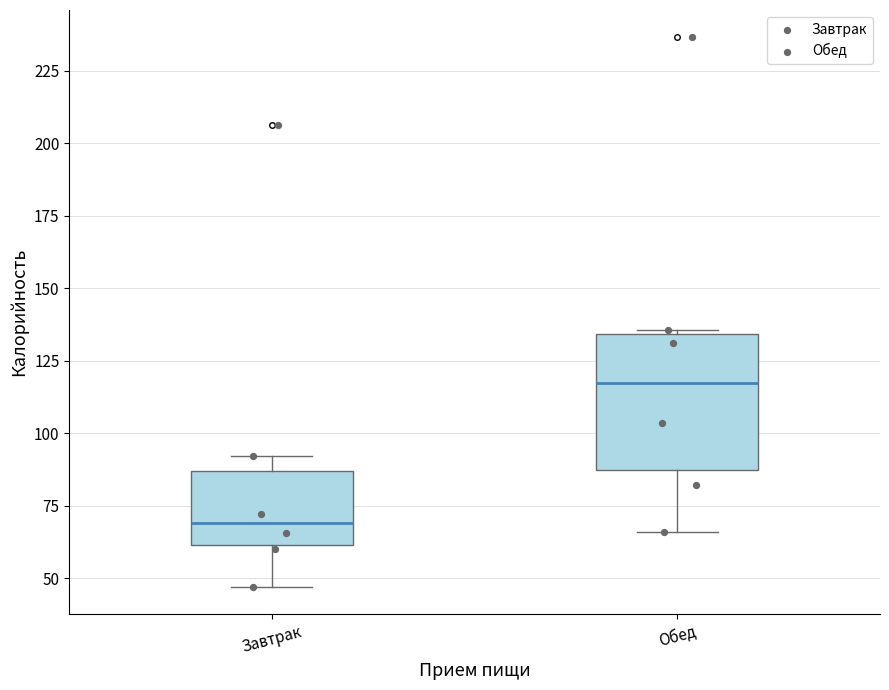

Reading left to right, transcribe this box plot: for each box, give where its median line is, the range the box spans, and where its two whiskers end, as read against the y-axis. The values are not printed on the chart, so give them approximately, as read against the axis.

Завтрак: median 70, box 60 to 85, whiskers 45 to 90
Обед: median 115, box 85 to 135, whiskers 65 to 135